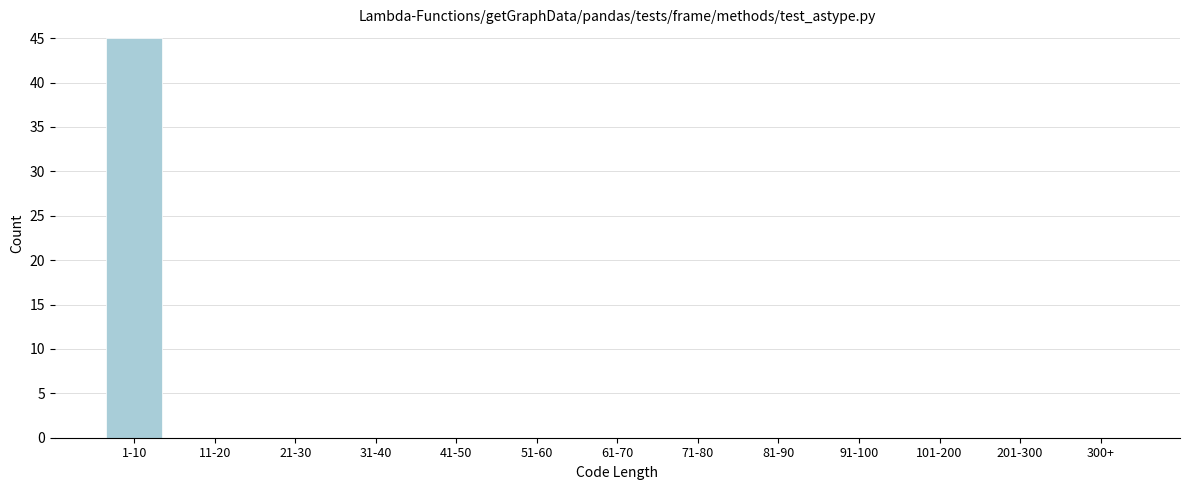

Reading right to left, transcribe all the data shown in this chart.

300+=0	201-300=0	101-200=0	91-100=0	81-90=0	71-80=0	61-70=0	51-60=0	41-50=0	31-40=0	21-30=0	11-20=0	1-10=45